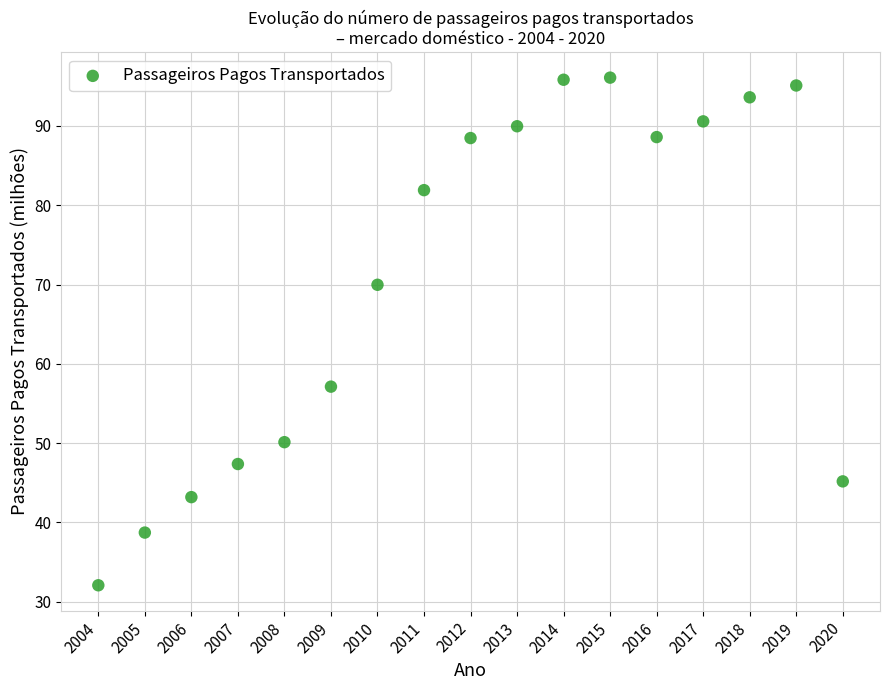

What is the range of X values (max minus min)?

16.0